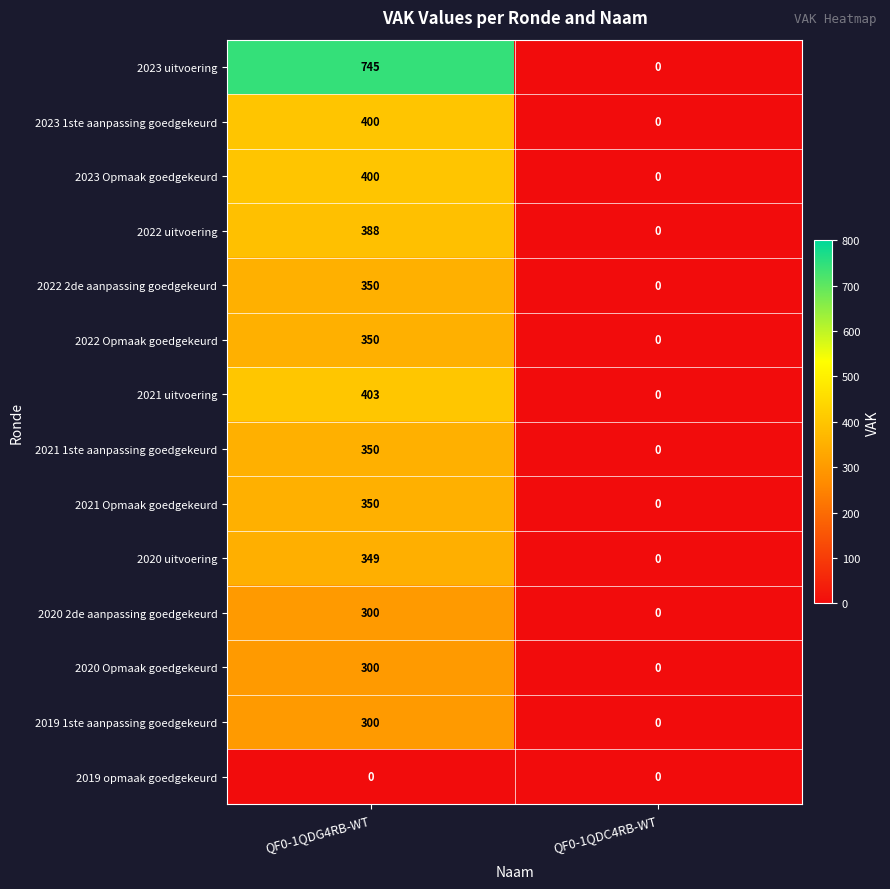

The 2023 Opmaak goedgekeurd series shows 400 at QF0-1QDG4RB-WT. True or false?

True